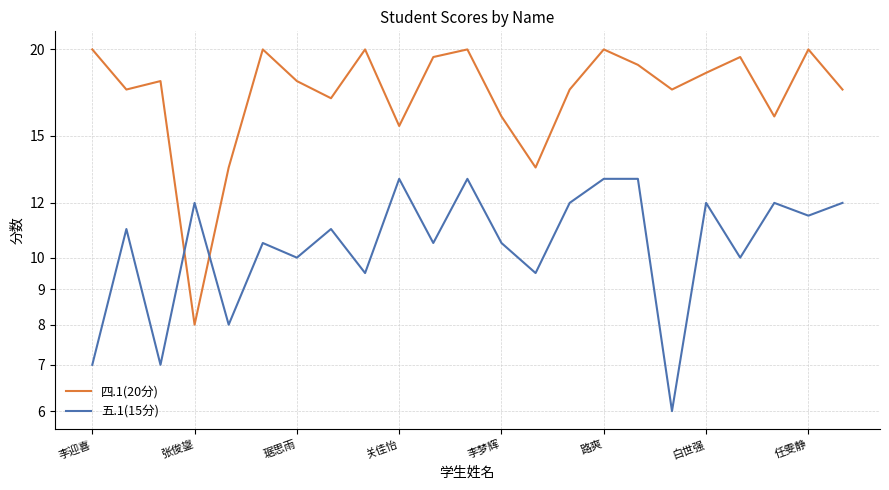

What is the total value across all series at 8?

29.5